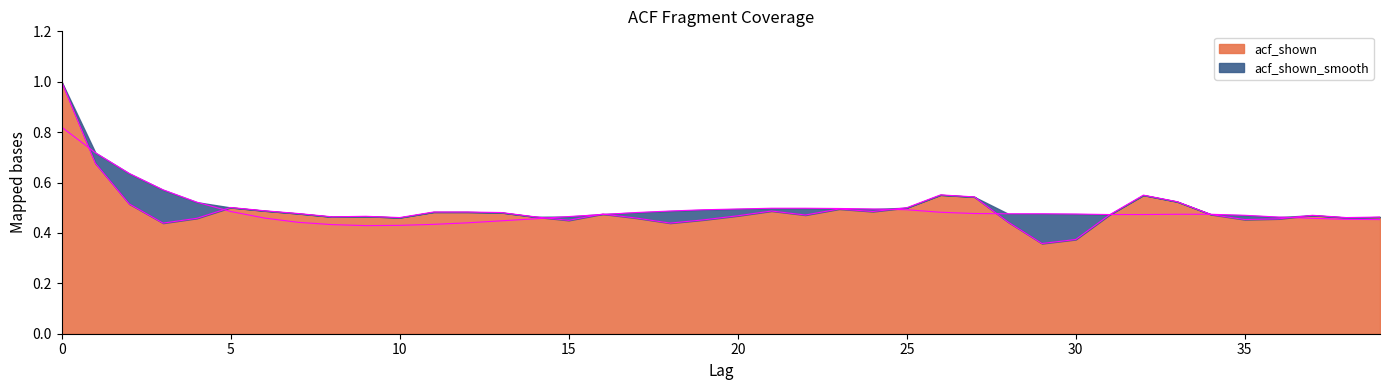

How many lines are shown in the chart?

2